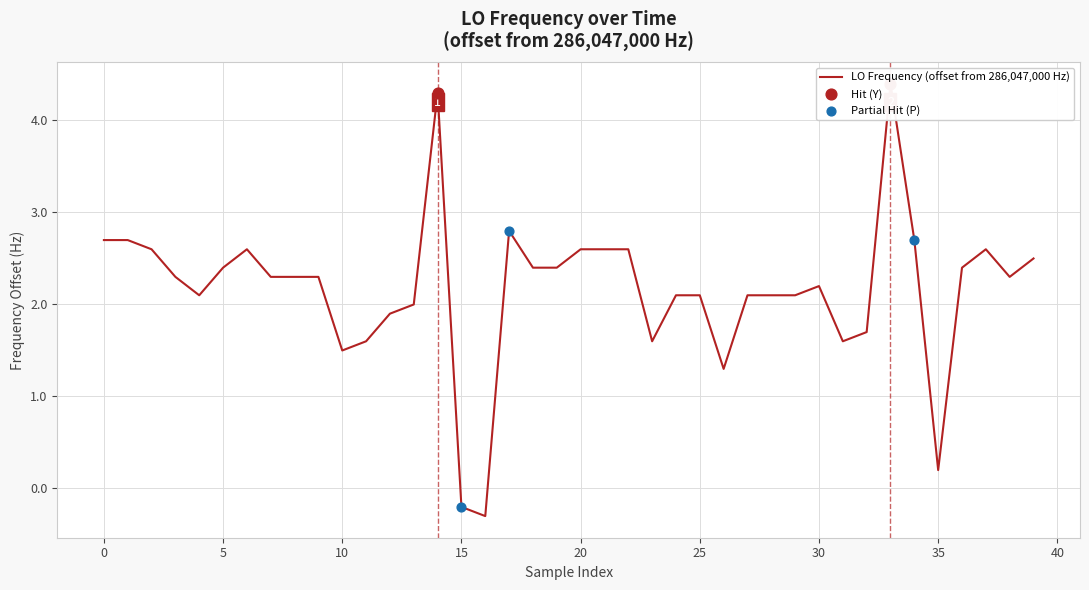

Between 15 and 33, which is larger?

33